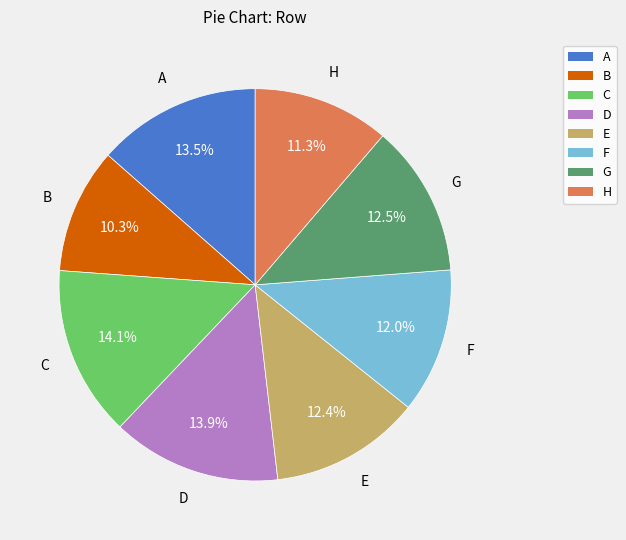

Count the number of slices in the pie.

8